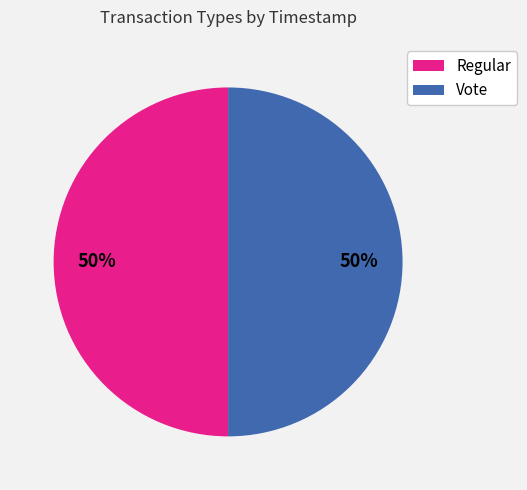

True or false: Vote accounts for 36% of the total.

False